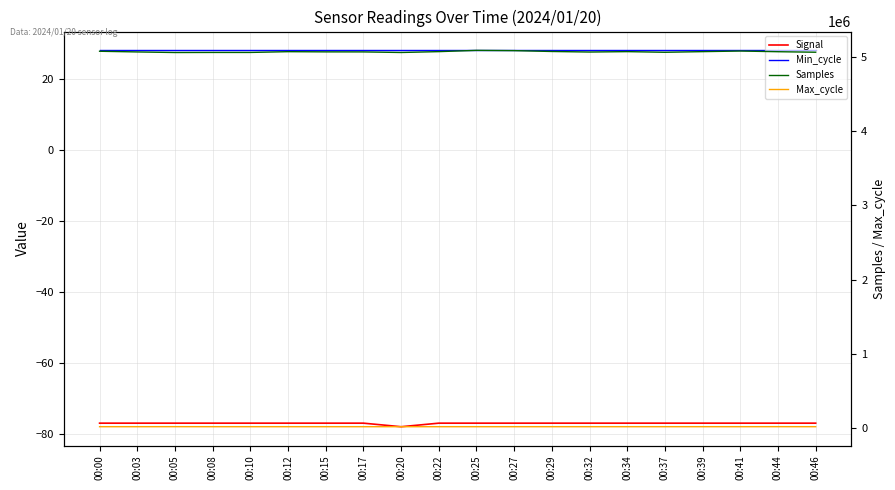

What is the difference between the second highest and minimum values in the Samples series?

25520